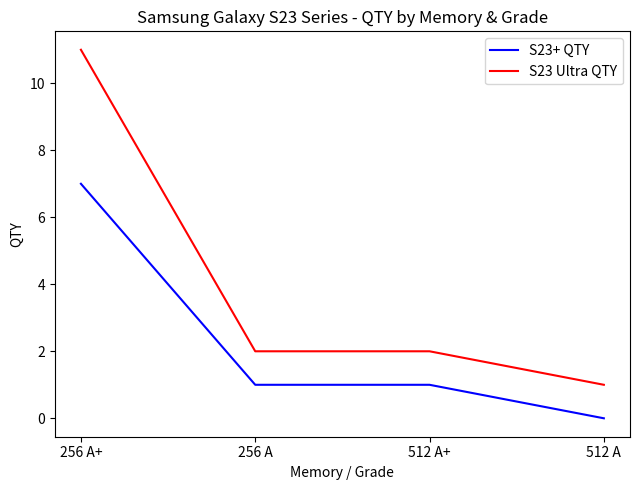

What is the total value across all series at 256 A+?

18